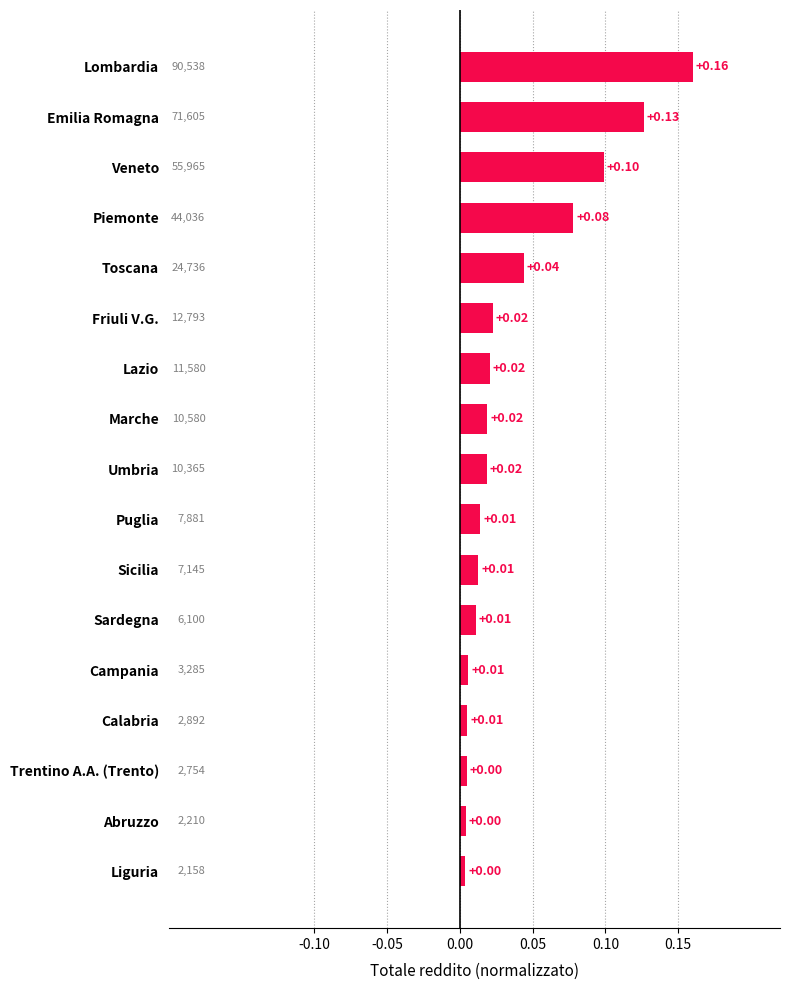

Between Sicilia and Lazio, which is larger?

Lazio